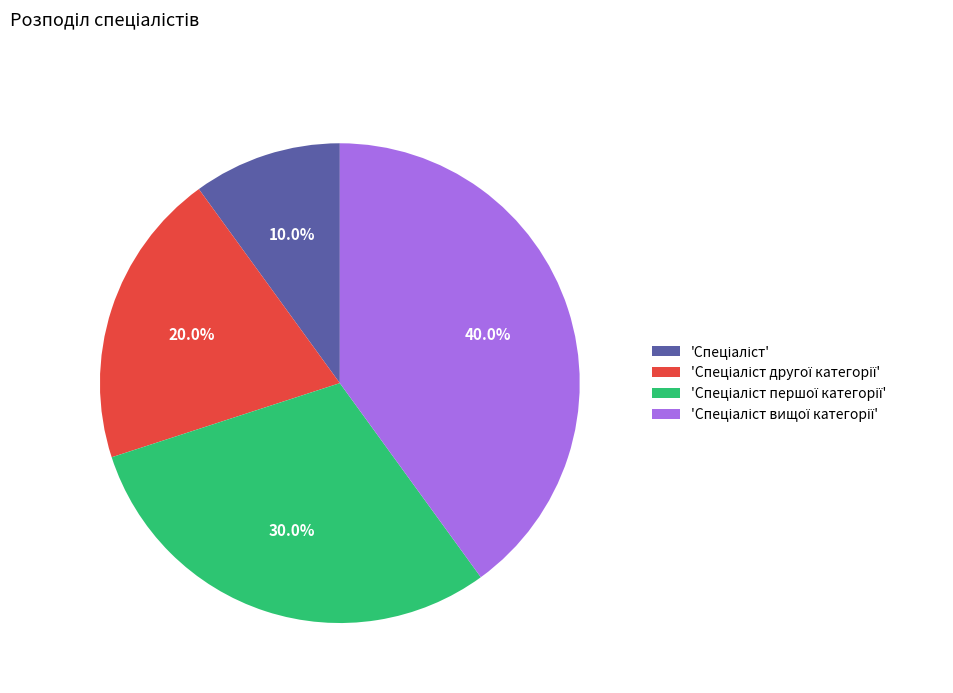

To the nearest percent, what is the average slice percentage?

25%